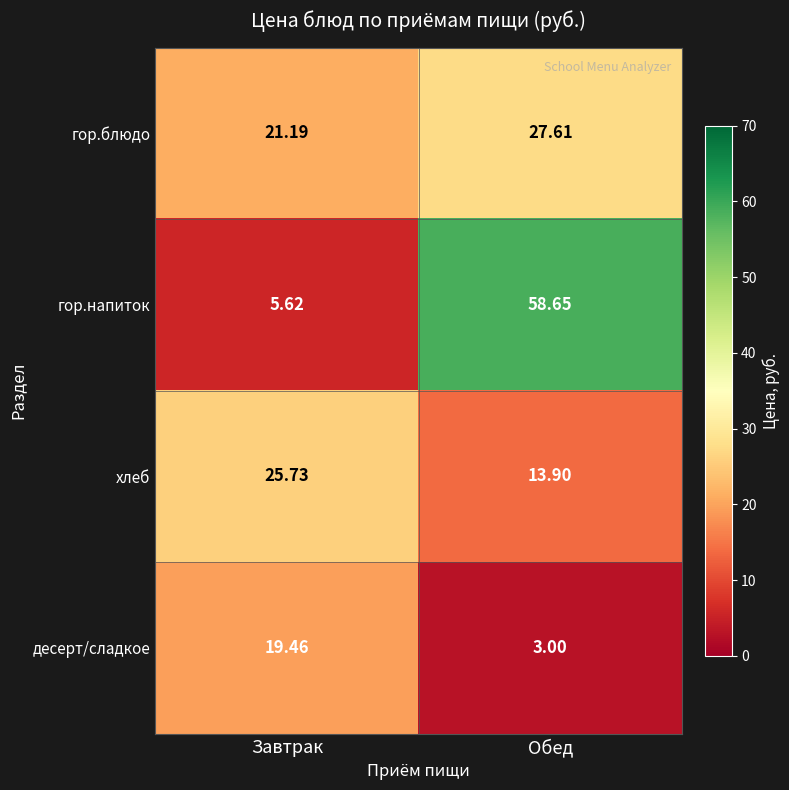

Which category has the lowest value in the гор.напиток series?

Завтрак